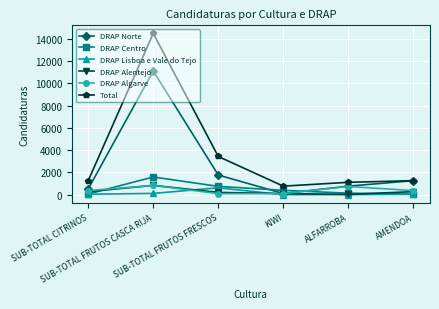

Which series has the largest total across all categories?

Total